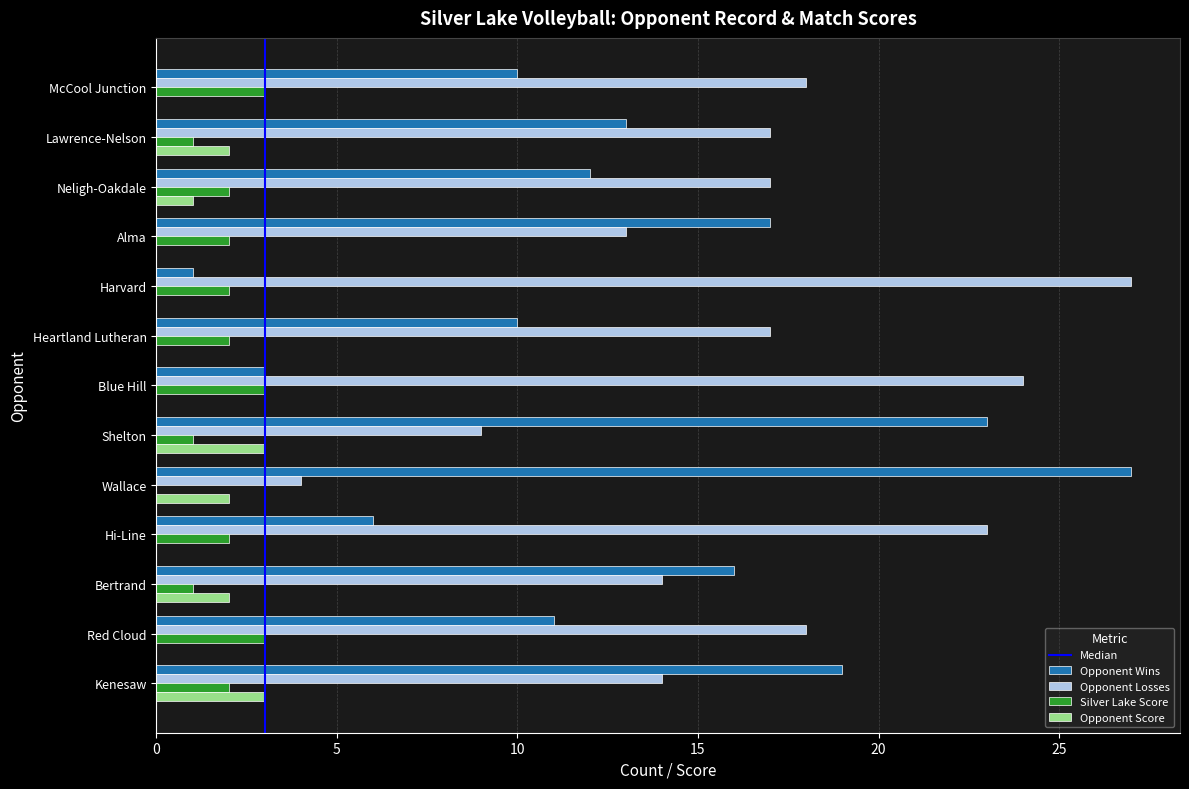

Is it true that Silver Lake Score equals 1 at Alma?

False